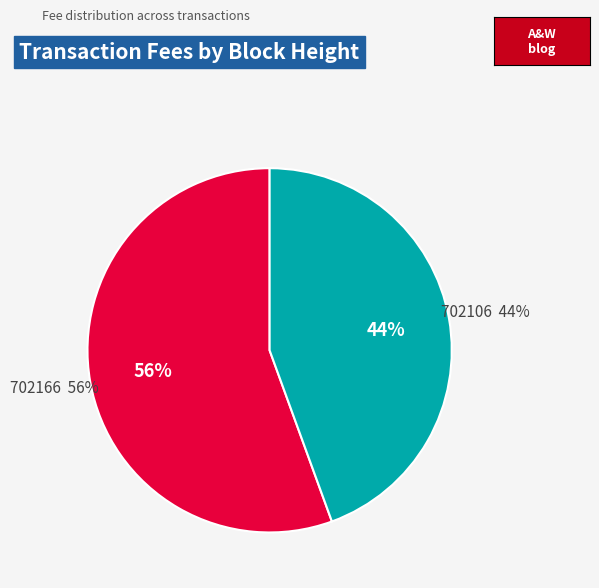

The 702166 slice represents 56% of the pie. True or false?

True